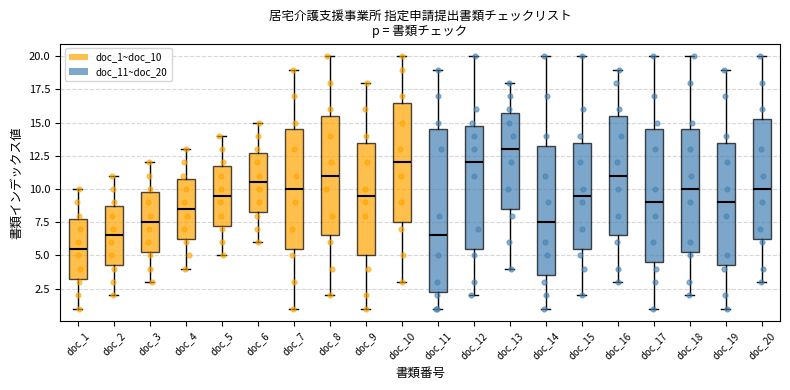

Which box's median line is the highest?

doc_13